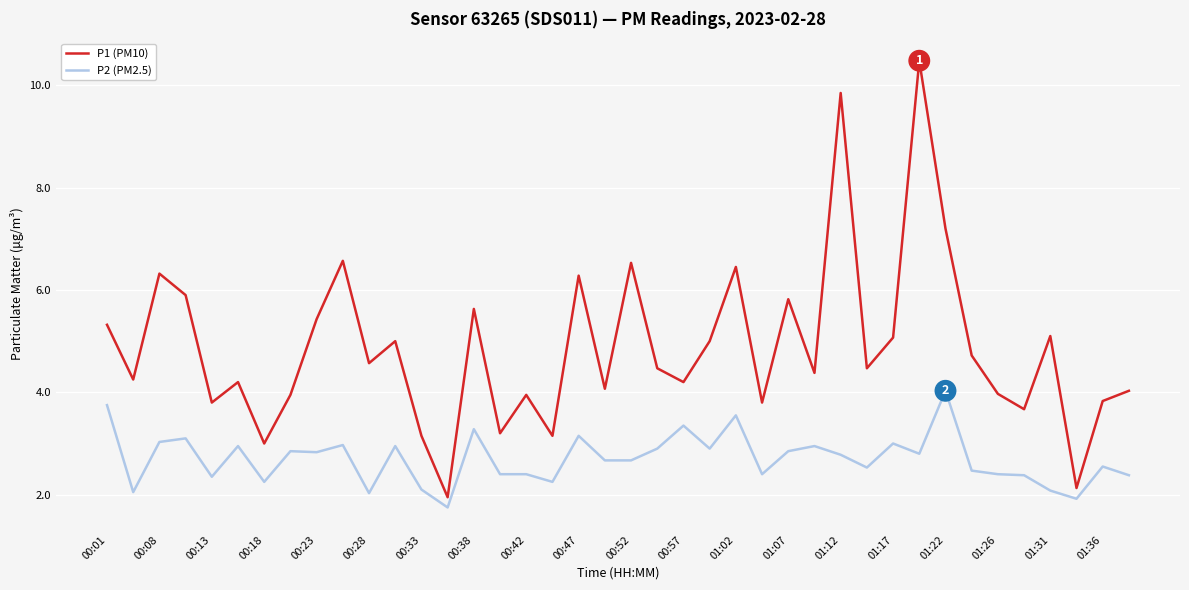

What is the maximum value shown in the chart?

10.5